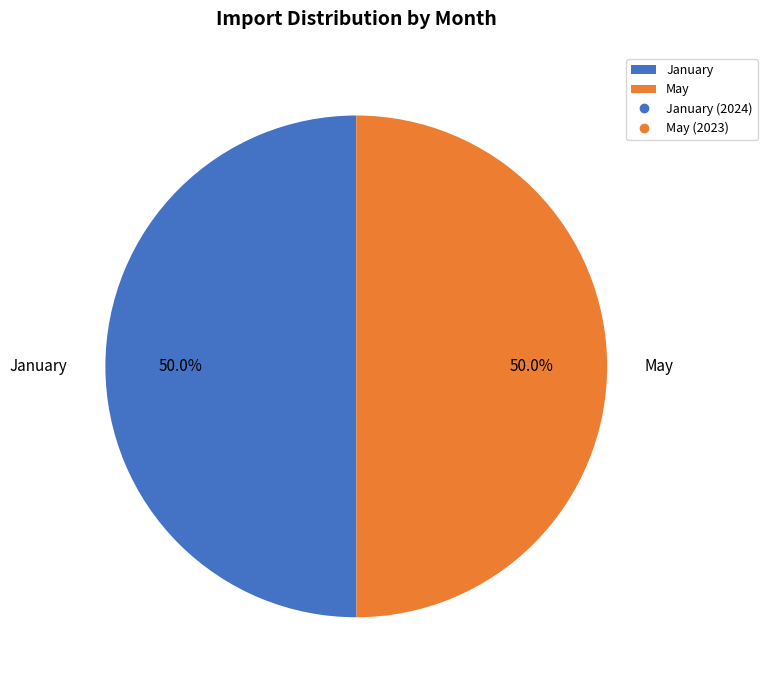

Is the sum of January and May greater than half?

Yes